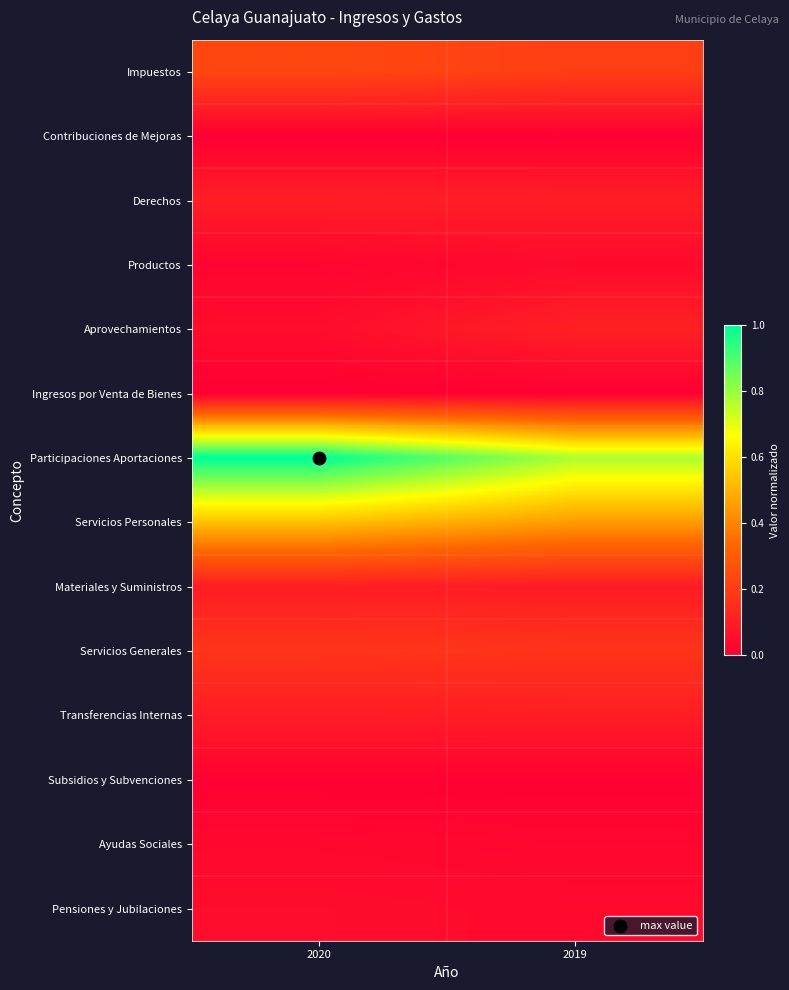

Which category has the highest value across all series?

2020